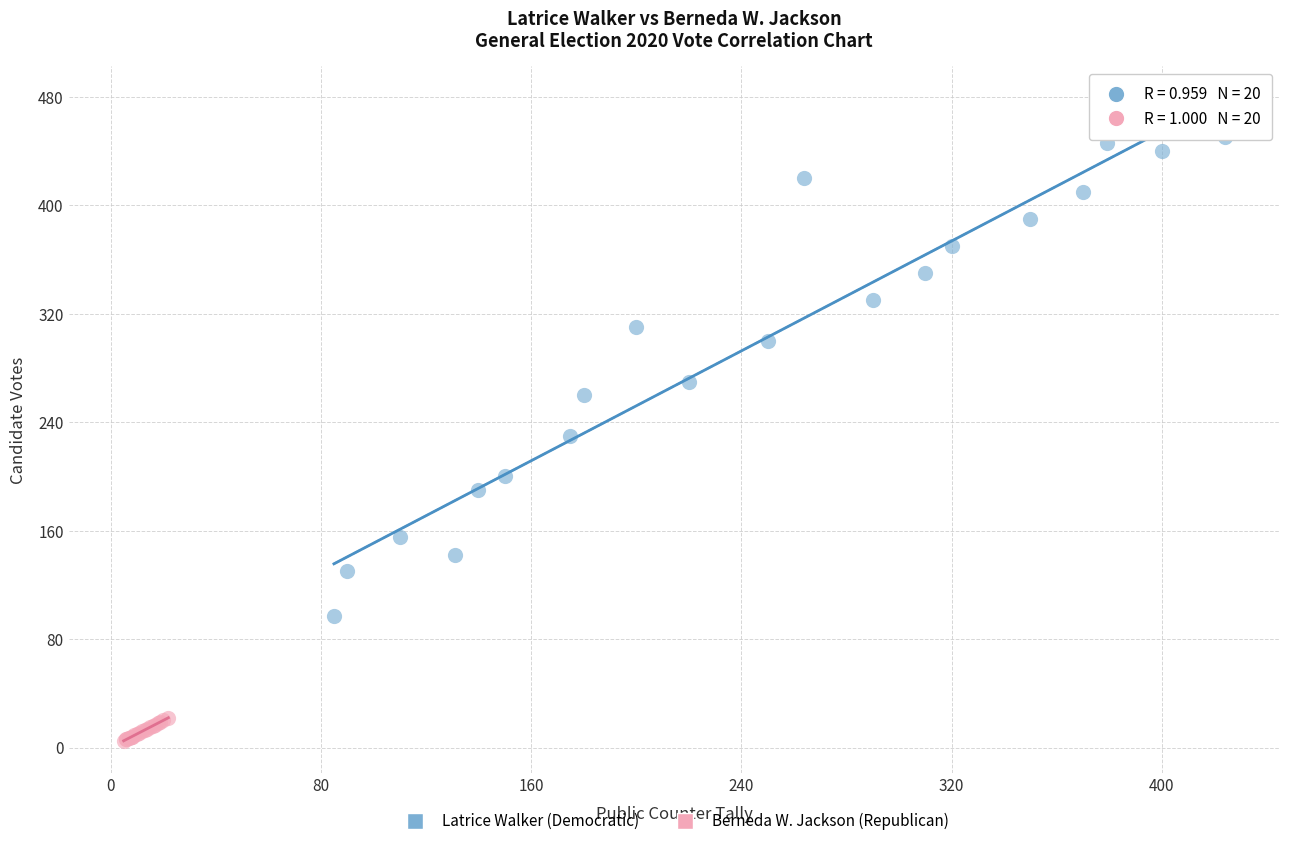

What are all the series names shown in the legend?

Latrice Walker (Democratic), Berneda W. Jackson (Republican)